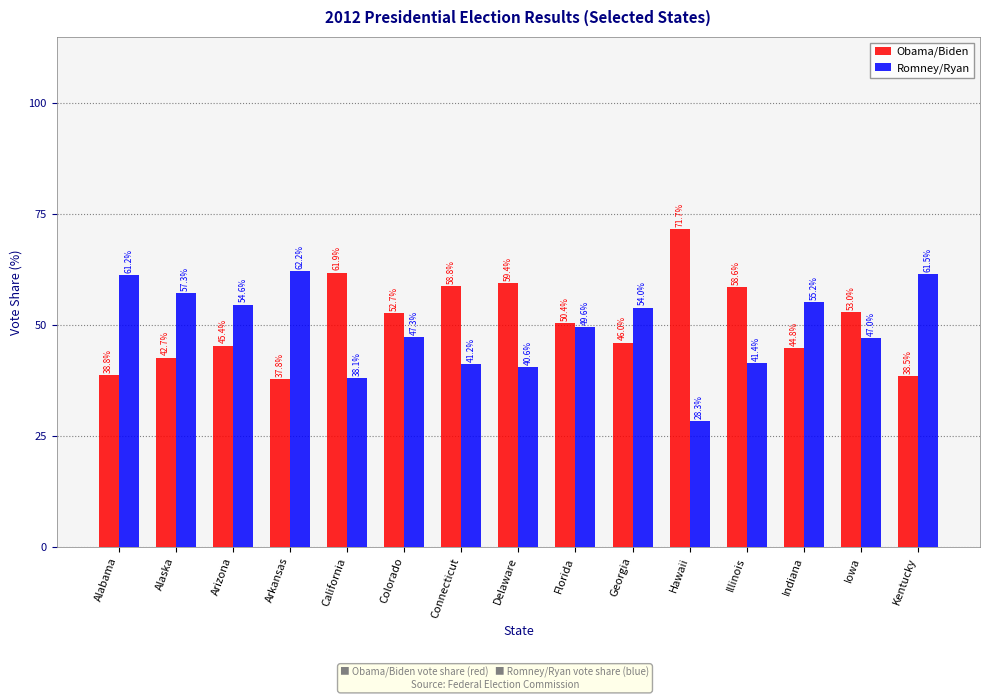

At which label does Romney/Ryan reach its peak?

Arkansas